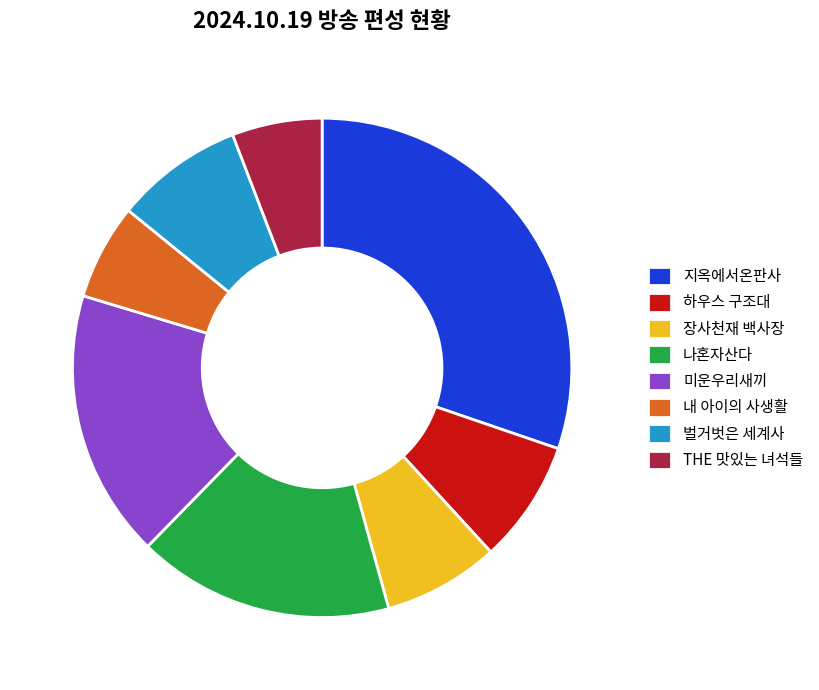

Combined, do 미운우리새끼 and 벌거벗은 세계사 account for over 50%?

No